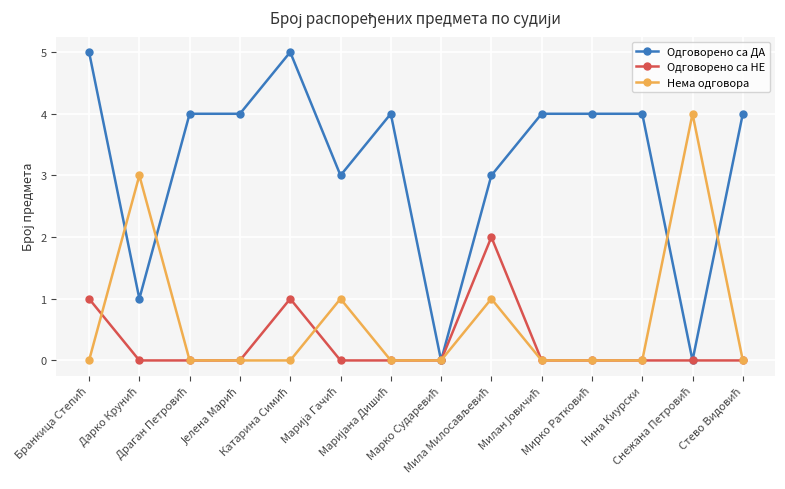

True or false: Одговорено са НЕ has more than 1 interior local peaks.

True